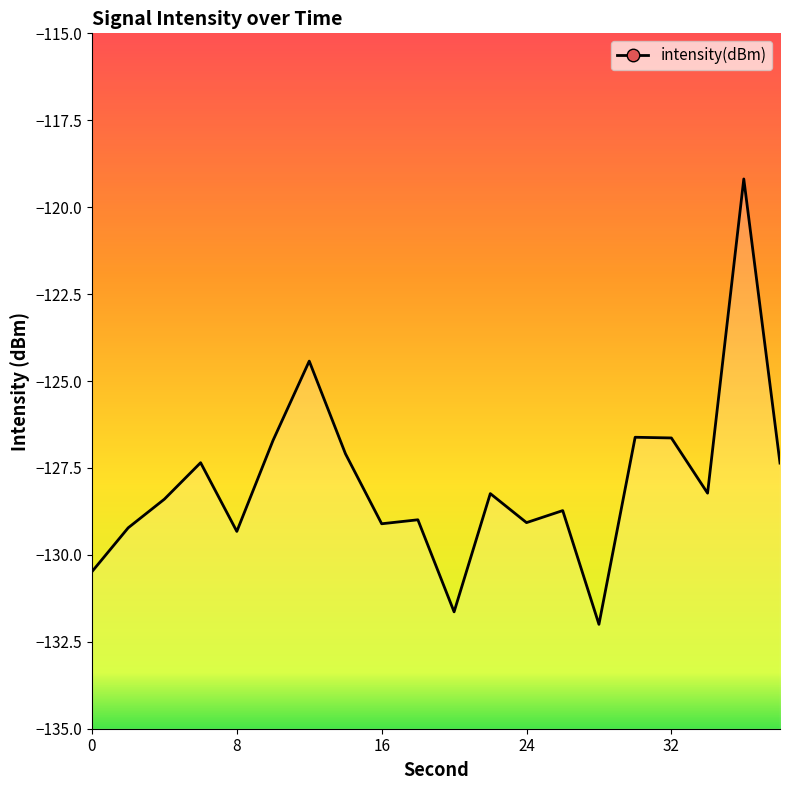

What is the value of the 18th point from the left?

-128.2